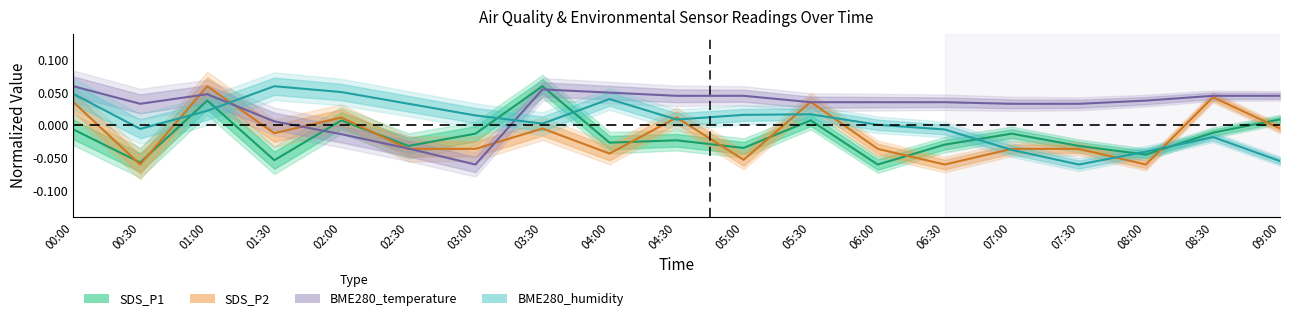

Where is BME280_humidity nearest to the value 0?

06:00